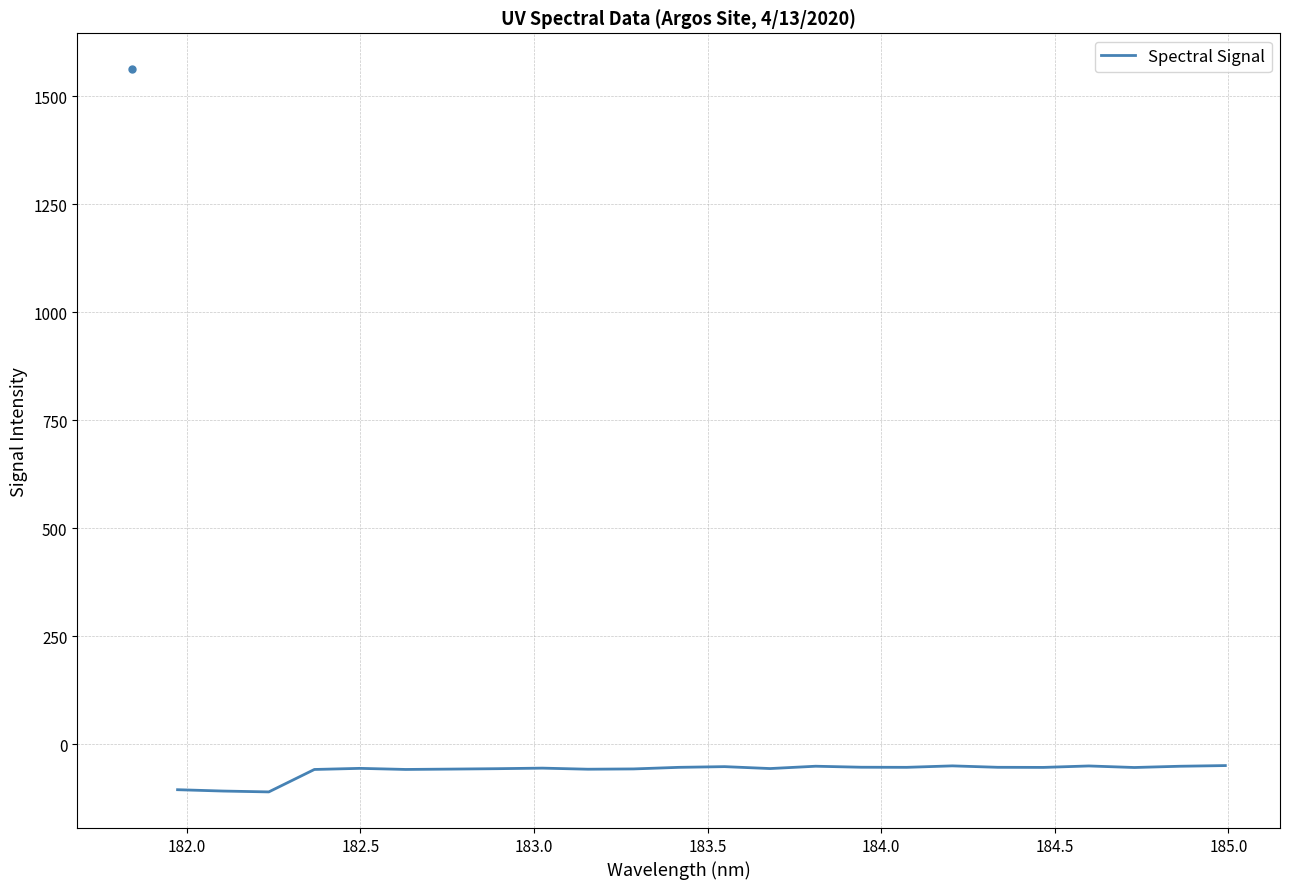

Count the number of data series in this chart.

1